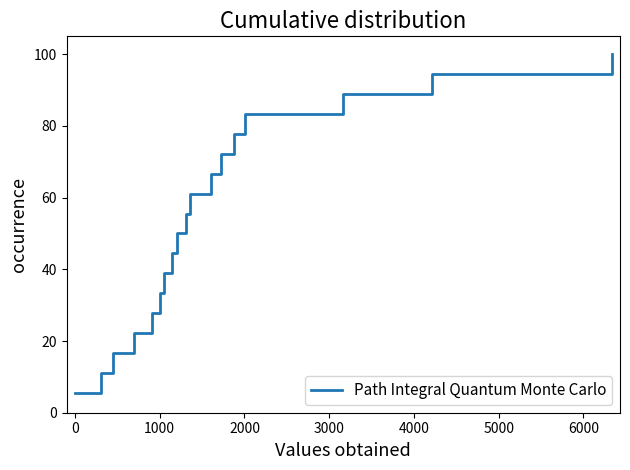

What is the greatest value displayed?

100.0